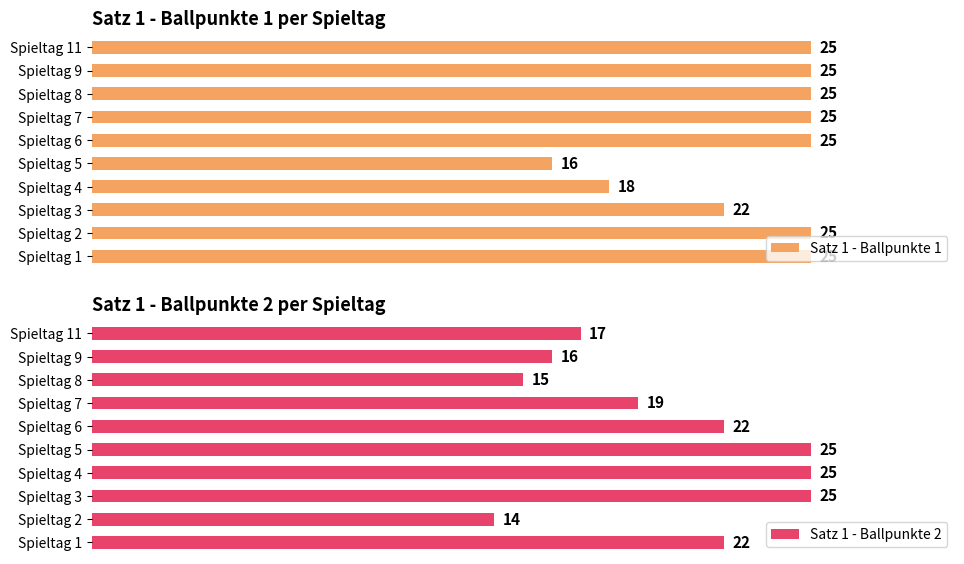

At which label does Satz 1 - Ballpunkte 1 reach its minimum?

Spieltag 5